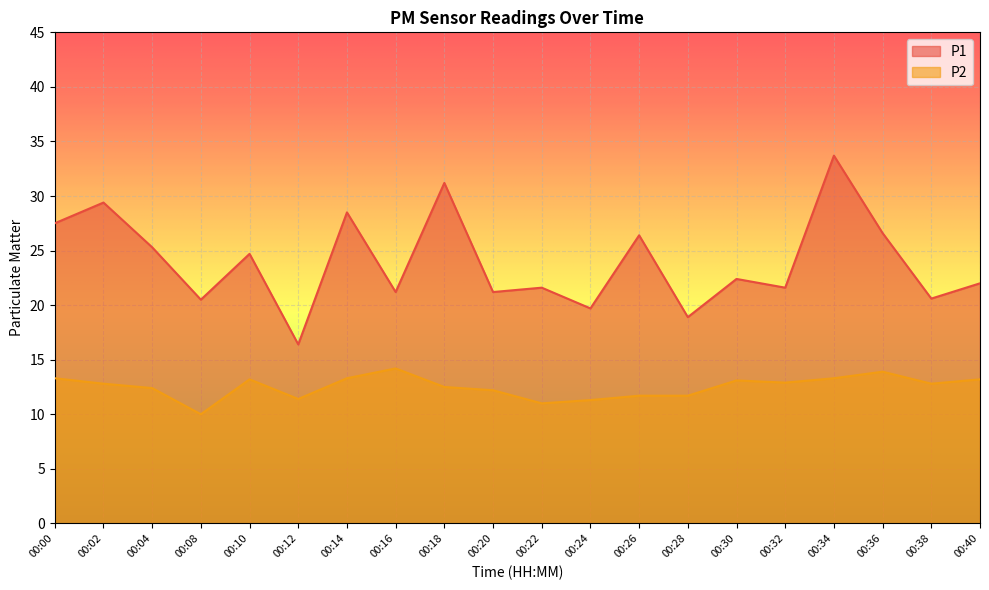

Between 00:00 and 00:36, which is larger?

00:00